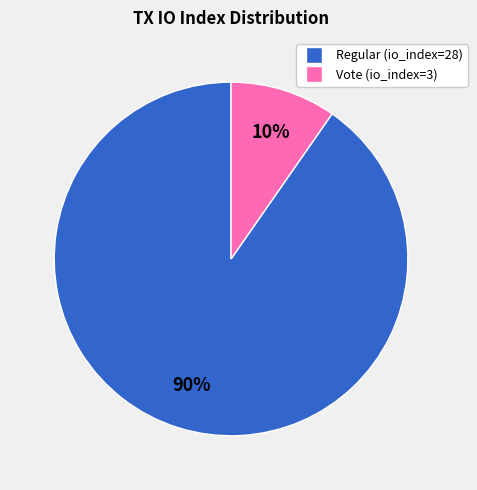

Is the sum of Vote (io_index=3) and Regular (io_index=28) greater than half?

Yes